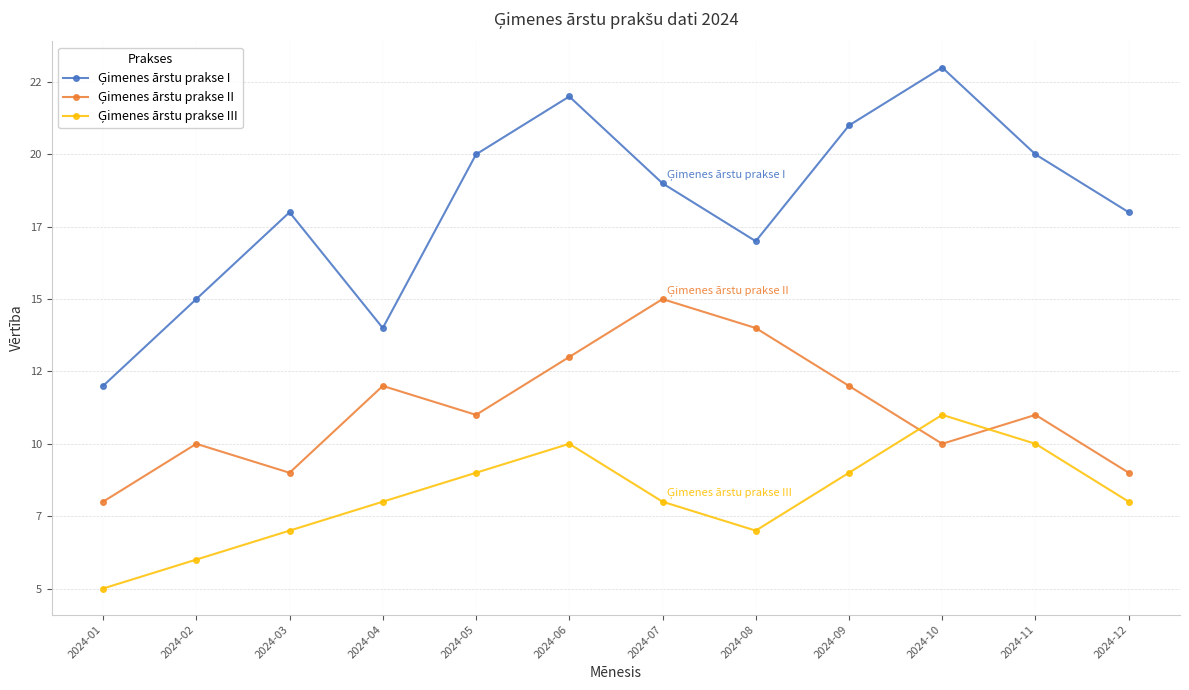

What is the sum of the Ģimenes ārstu prakse II values at 2024-05 and 2024-01?

19